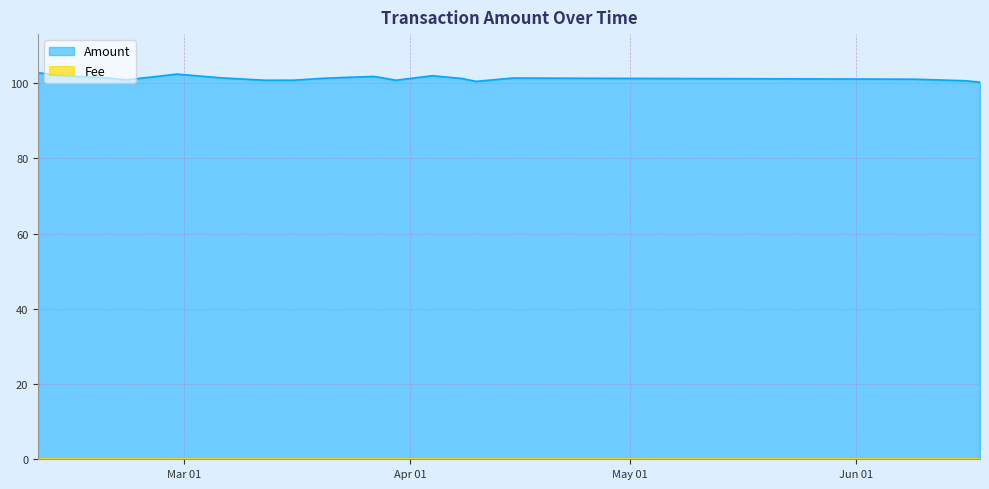

What are all the series names shown in the legend?

Amount, Fee